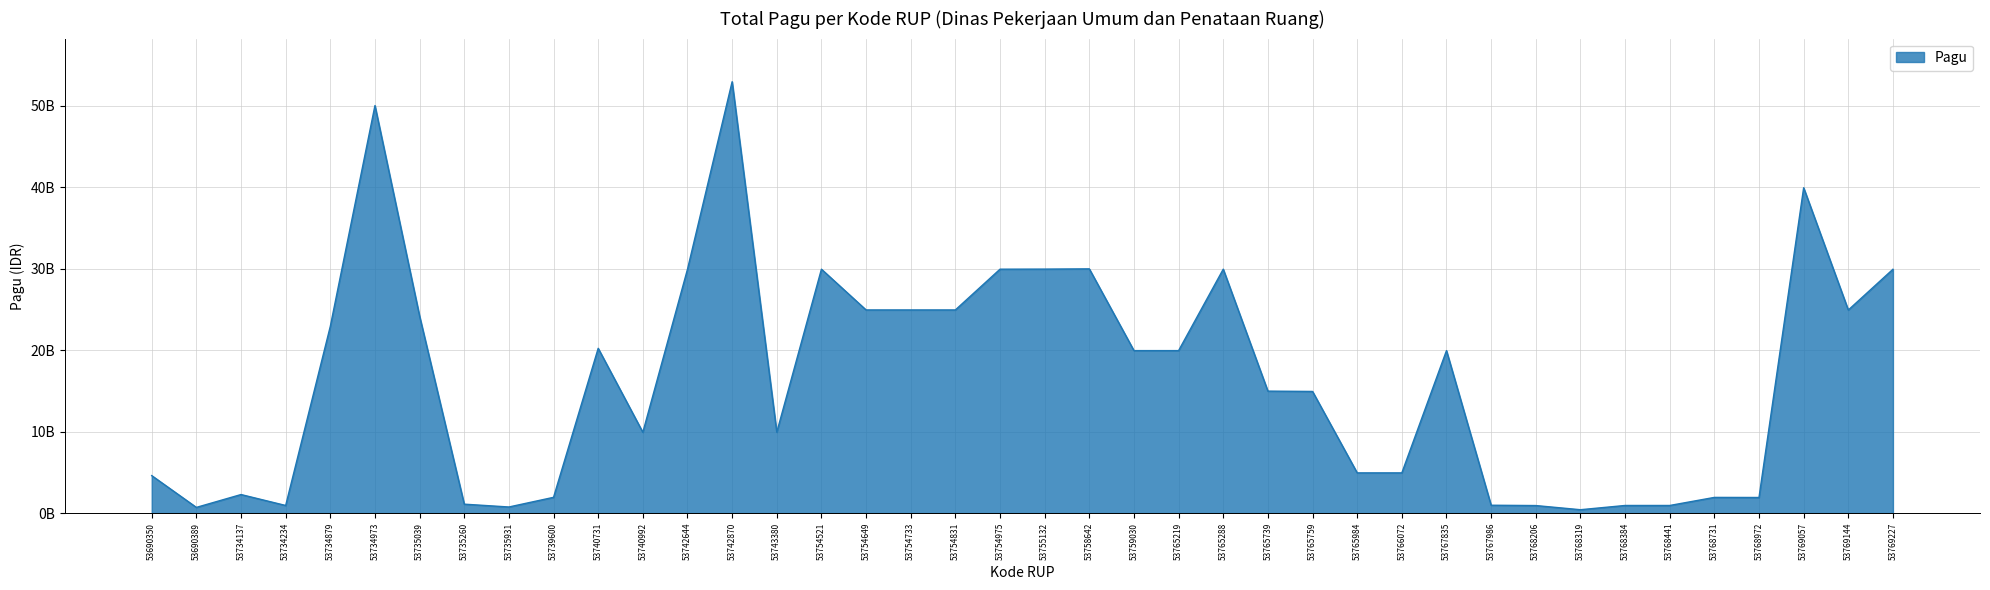

Is this an area chart (filled region under the line)?

Yes